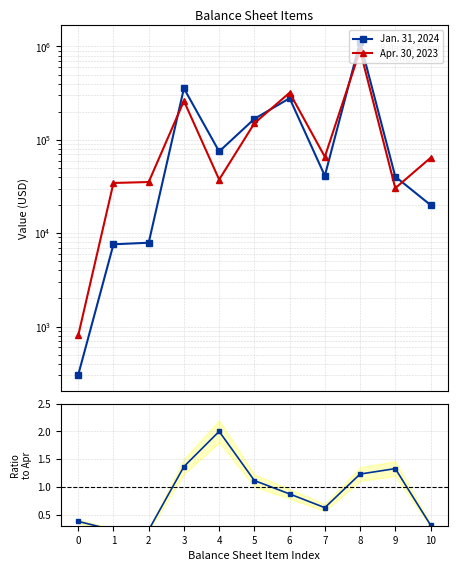

List the series in order of their peak value, highest first.

Jan. 31, 2024, Apr. 30, 2023, Jan/Apr ratio